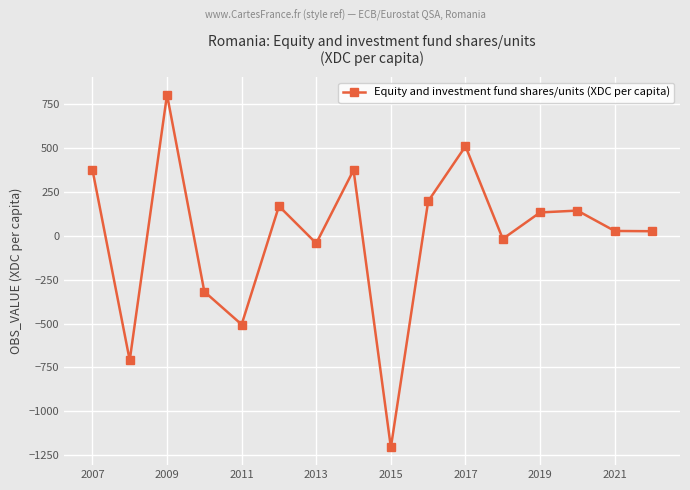

What is the maximum value shown in the chart?

804.1